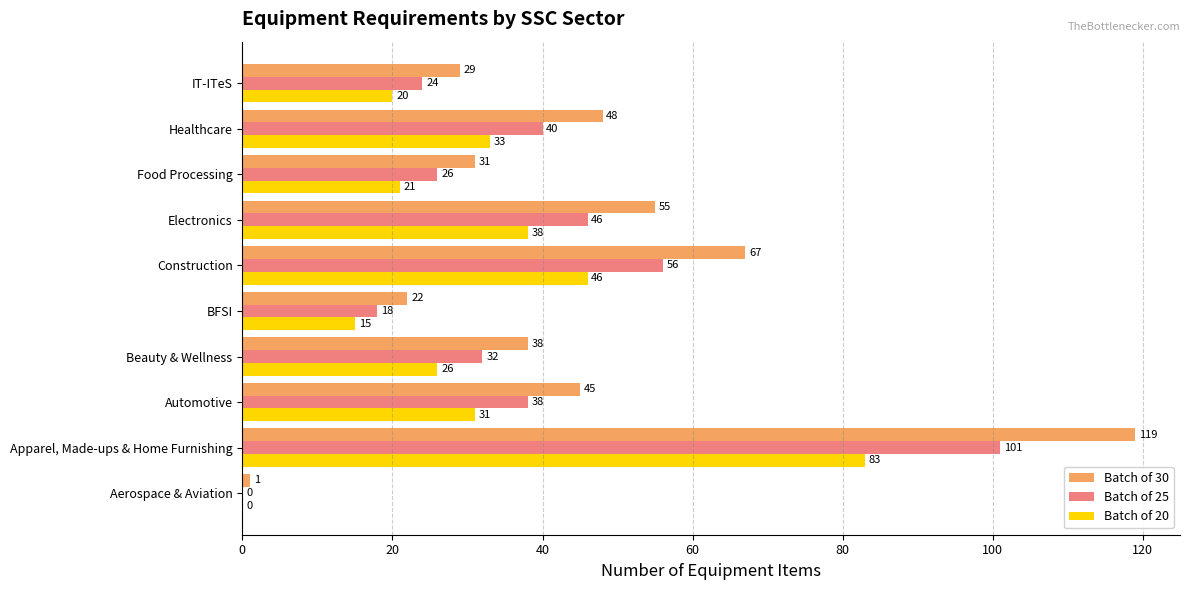

Is it true that Batch of 20 equals 38 at Electronics?

True